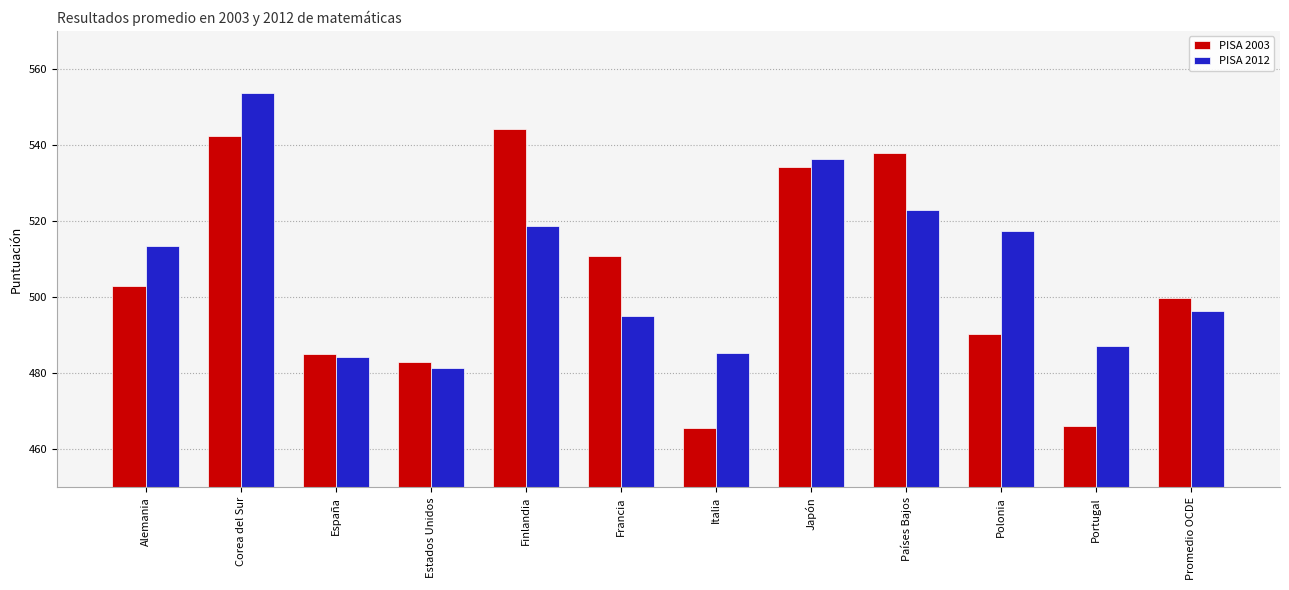

What value does the PISA 2003 series have at Polonia?

490.2